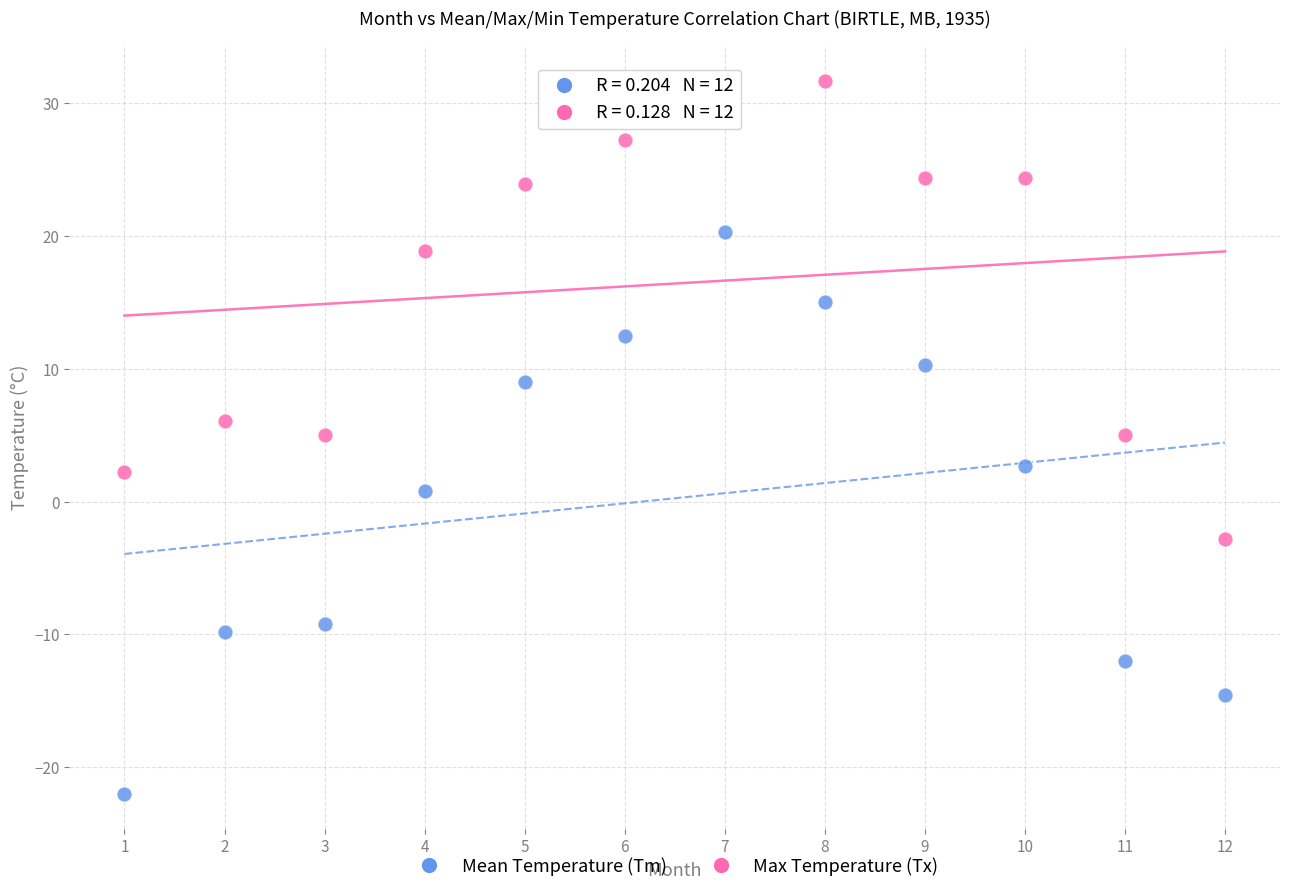

What are all the series names shown in the legend?

Mean Temperature (Tm), Max Temperature (Tx)